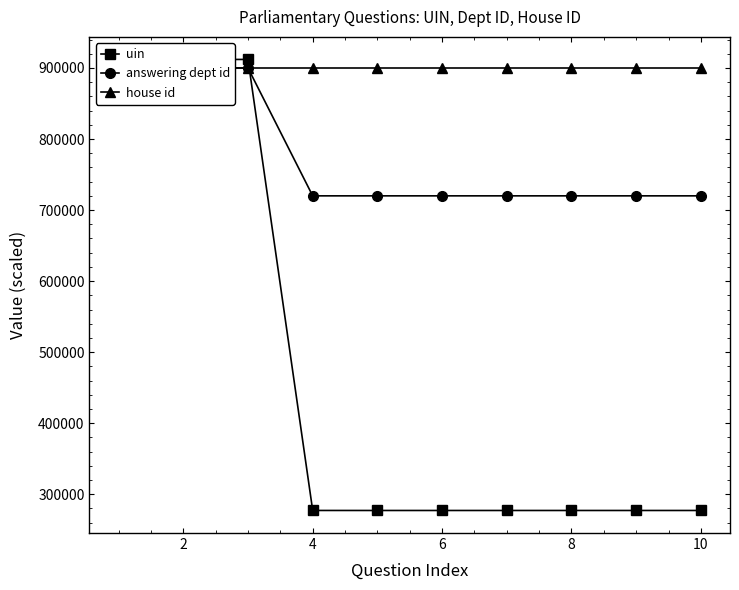

What is the highest value of the uin series?

912000